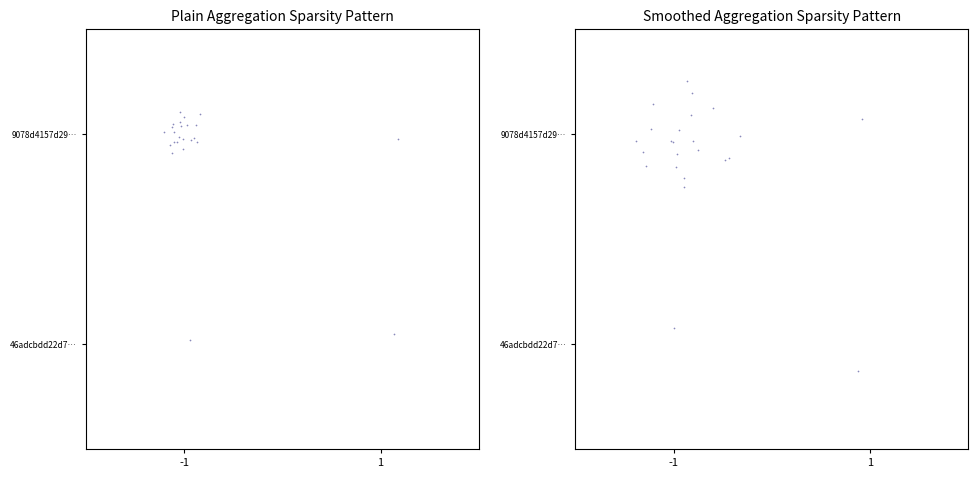

At how many categories does at least one series exceed 0?

23